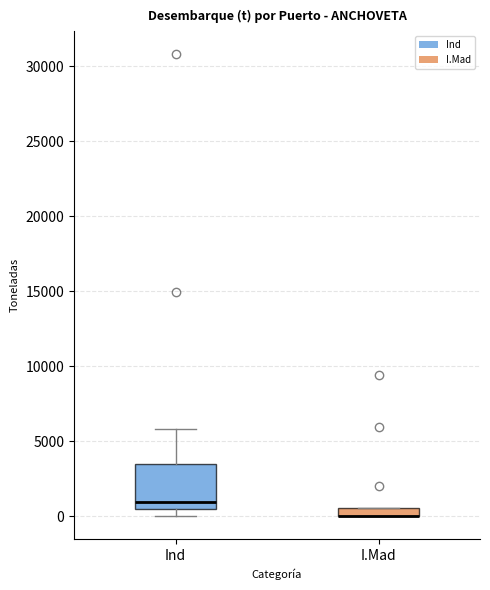

Where is the upper edge of the box for I.Mad on the y-axis? The values are not printed on the chart, so give them approximately, as read against the axis.

500